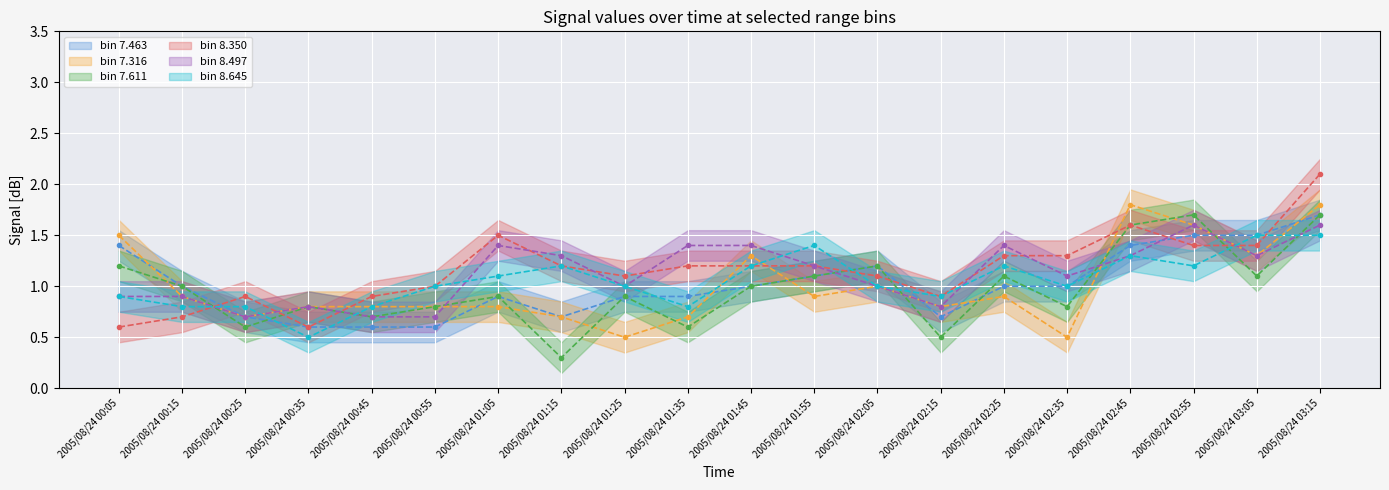

Does the chart display data point markers on the line(s)?

Yes